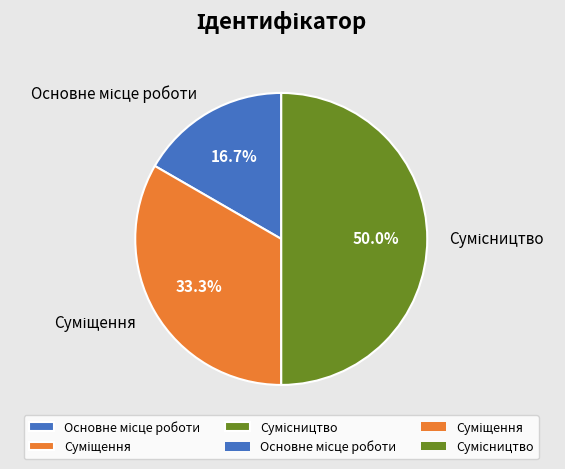

Does any single category account for the majority?

No